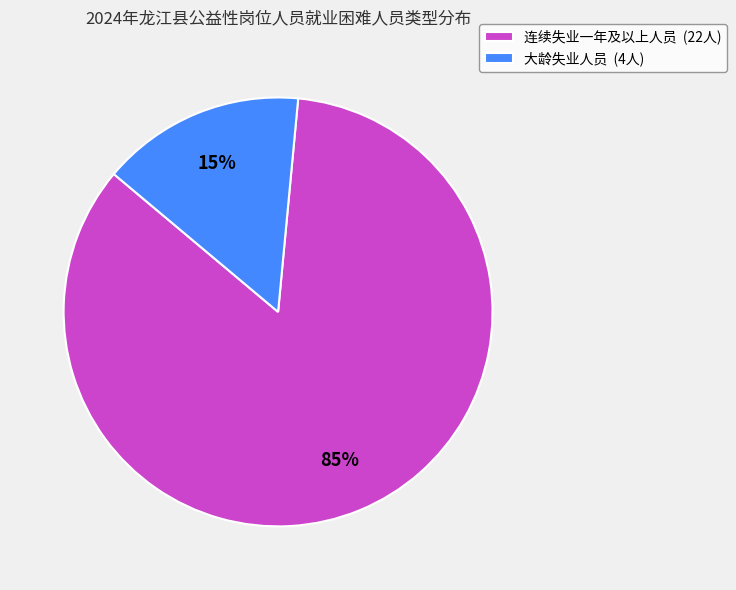

To the nearest percent, what percentage of the pie is 连续失业一年及以上人员 (22人)?

85%